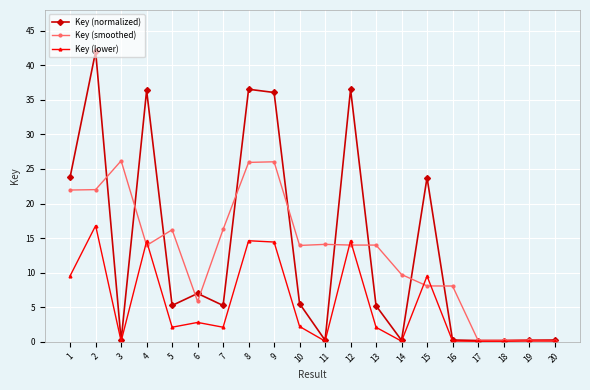

The value of Key (smoothed) at 6 is 5.8. True or false?

True